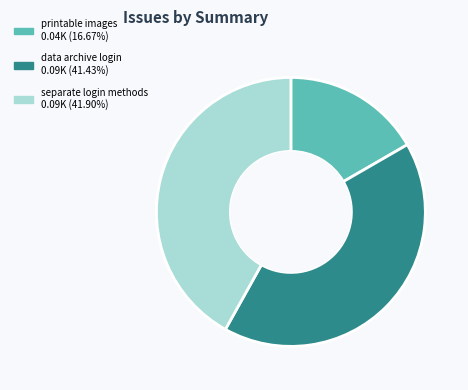

Is there a majority slice in this chart?

No